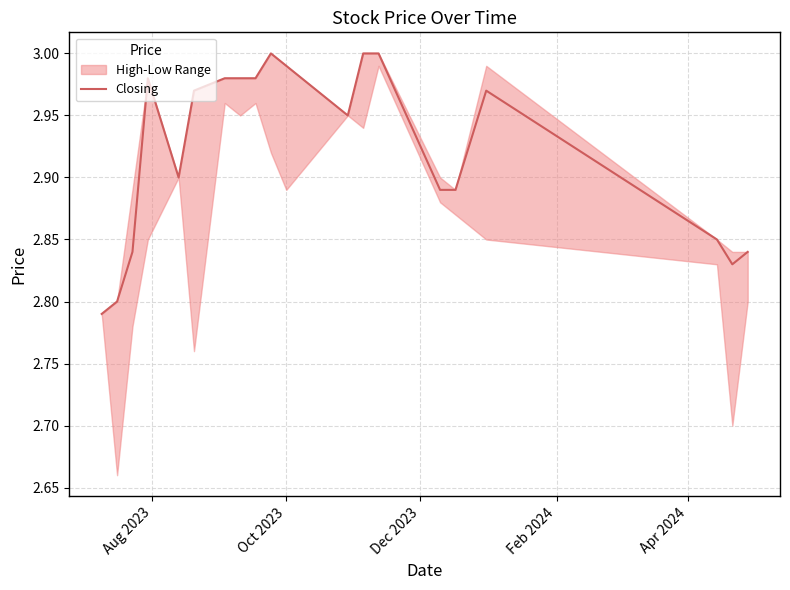

Where is the data nearest to the value 2?

Aug 2023